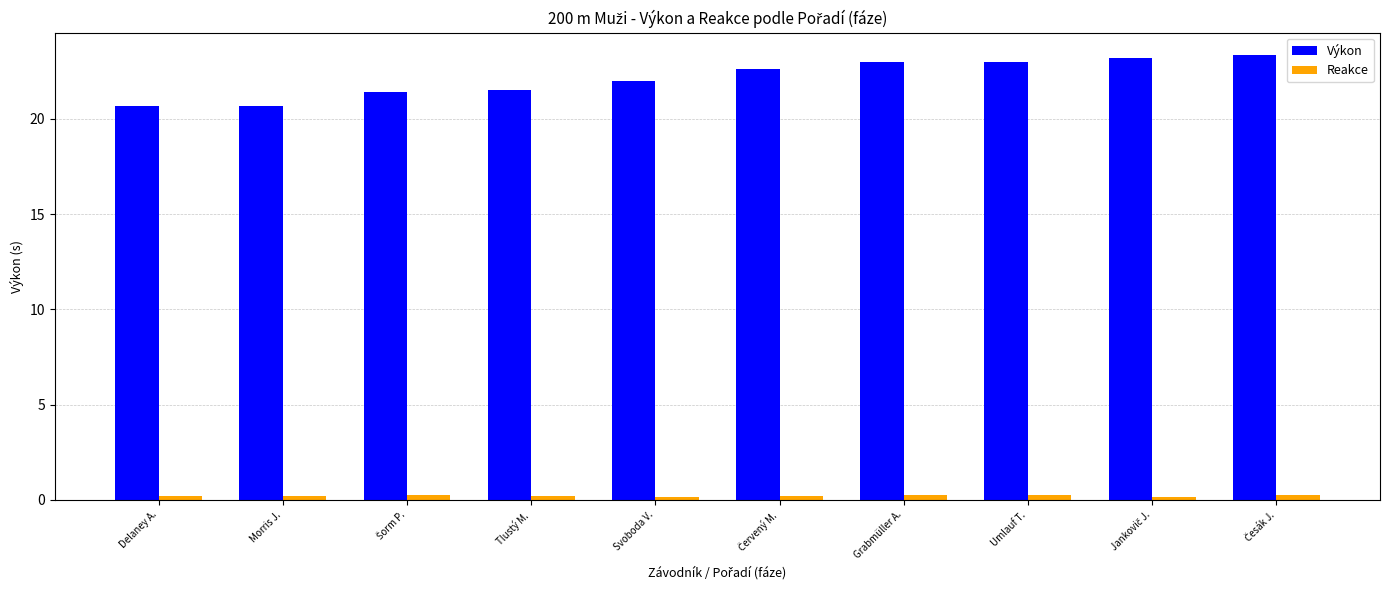

List the series in order of their peak value, lowest first.

Reakce, Výkon